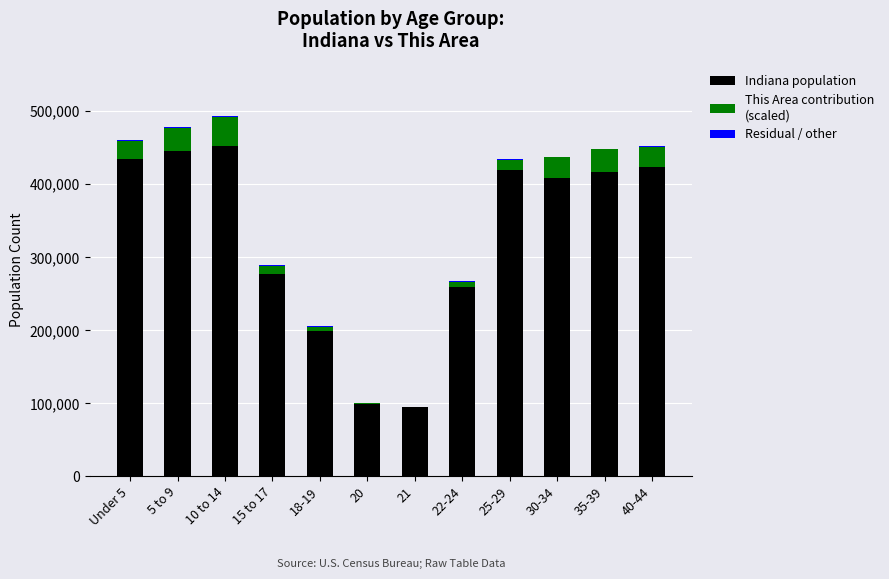

Count the number of categories in the chart.

12